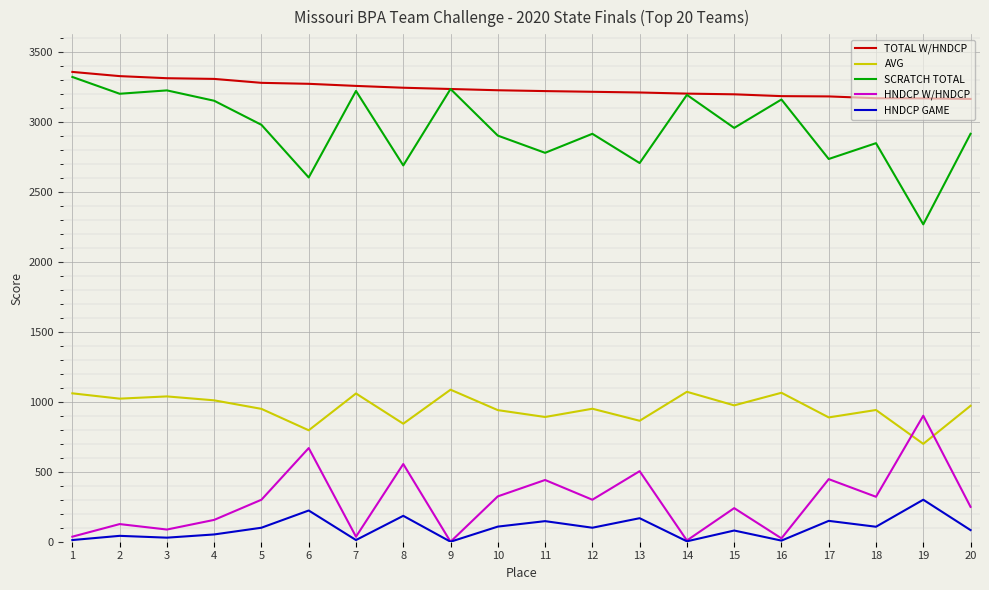

True or false: AVG has a value of 1670 at 2.

False